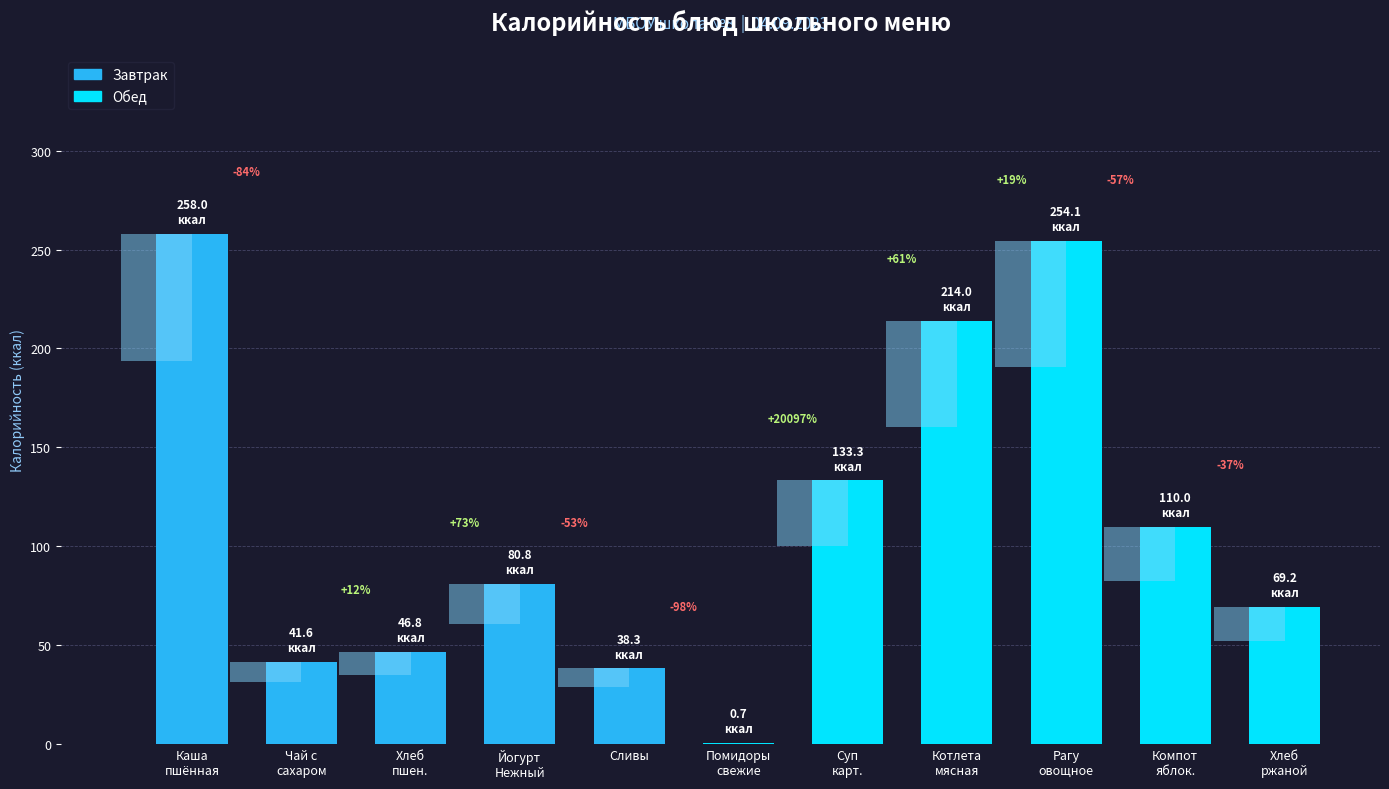

Approximately how many times larger is the value at Котлета
мясная compared to Хлеб
пшен.?

4.6